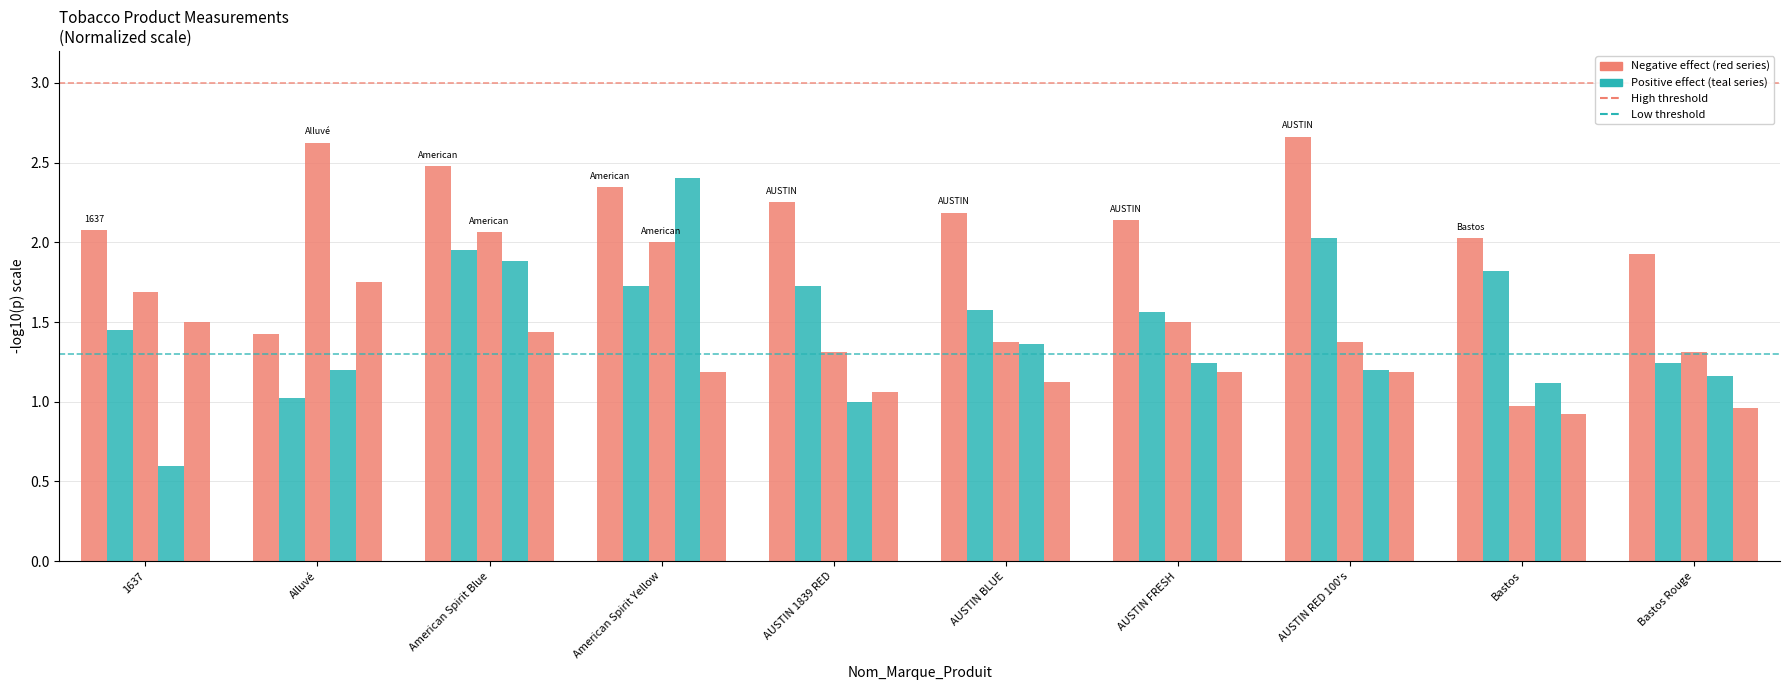

At which category does the chart reach its minimum across all series?

1637